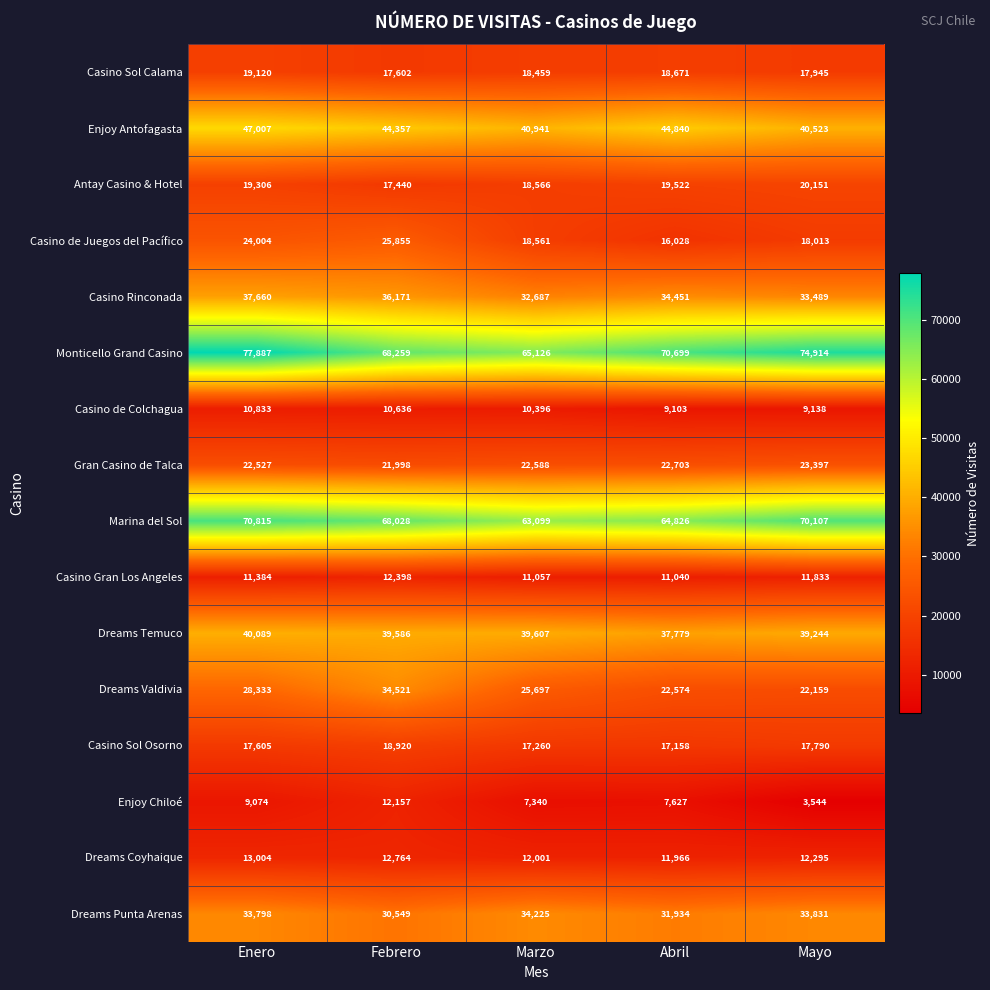

What is the total value across all series at Mayo?

448373